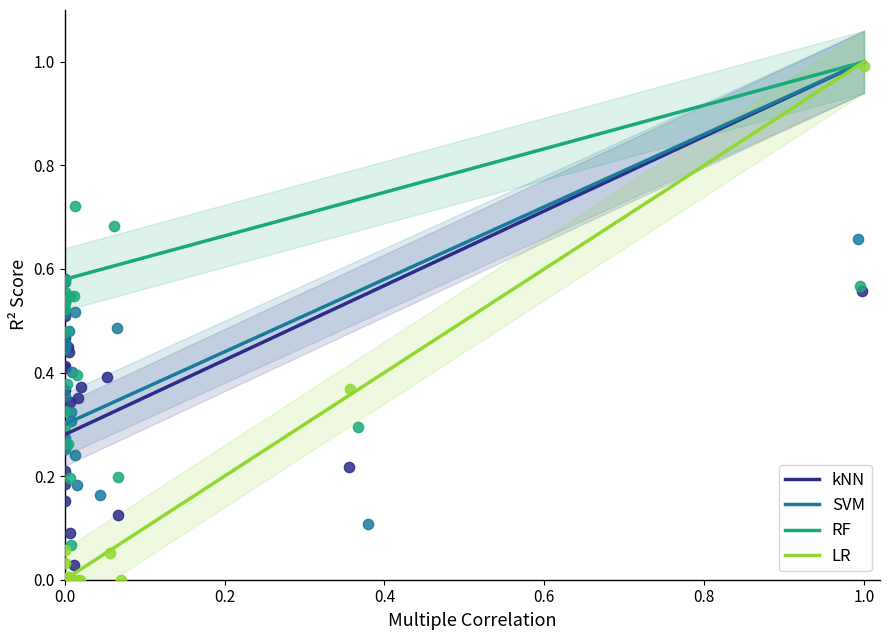

Which series reaches the maximum Y coordinate?

LR